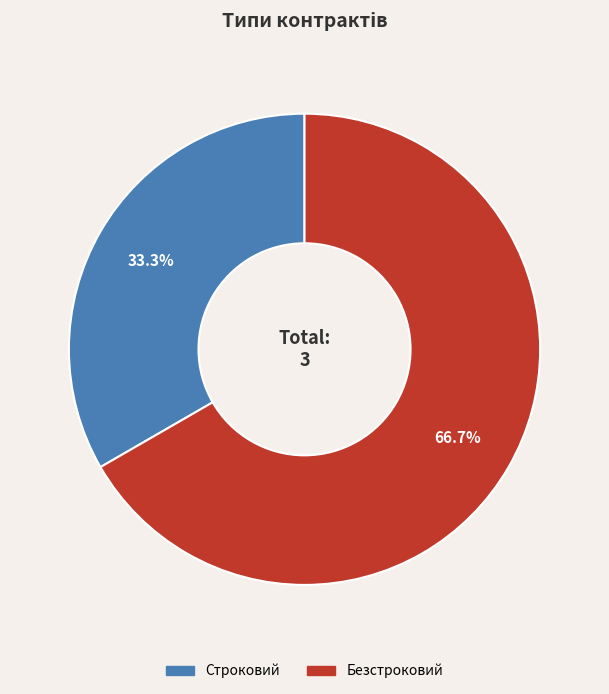

To the nearest percent, what is the difference between the largest and smallest slice percentages?

33%